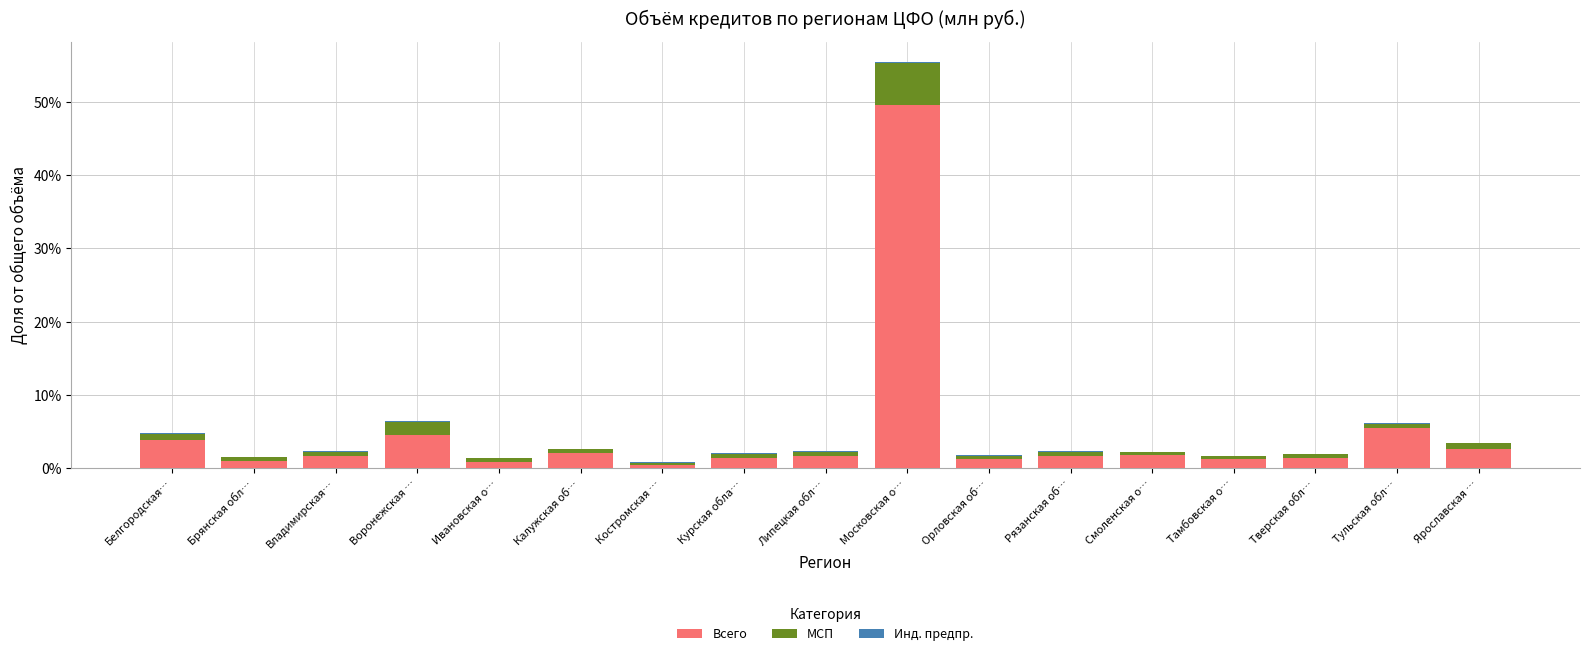

At which category is the sum across all series the highest?

Московская о…